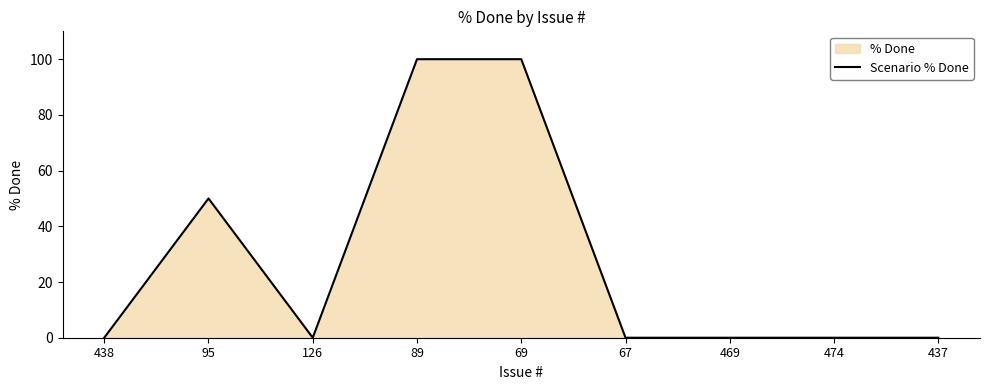

At which category does the chart reach its peak across all series?

89